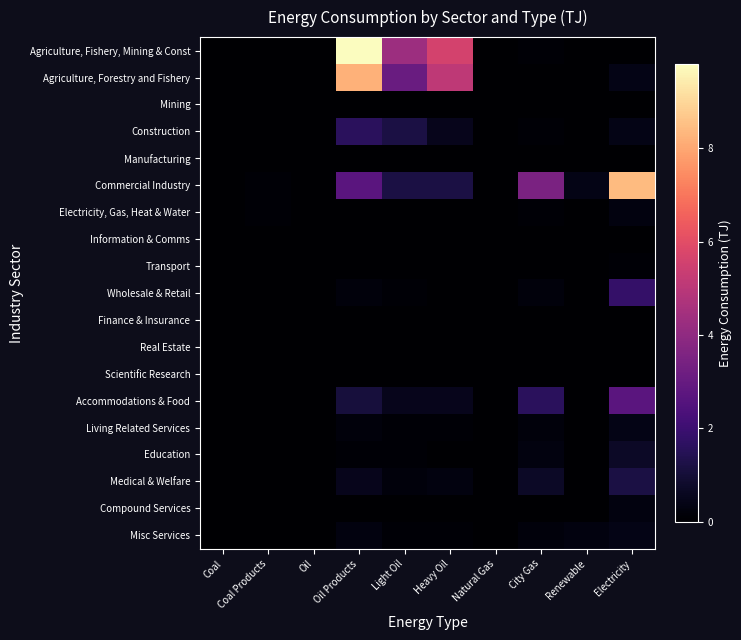

At which category is the sum across all series the highest?

Oil Products